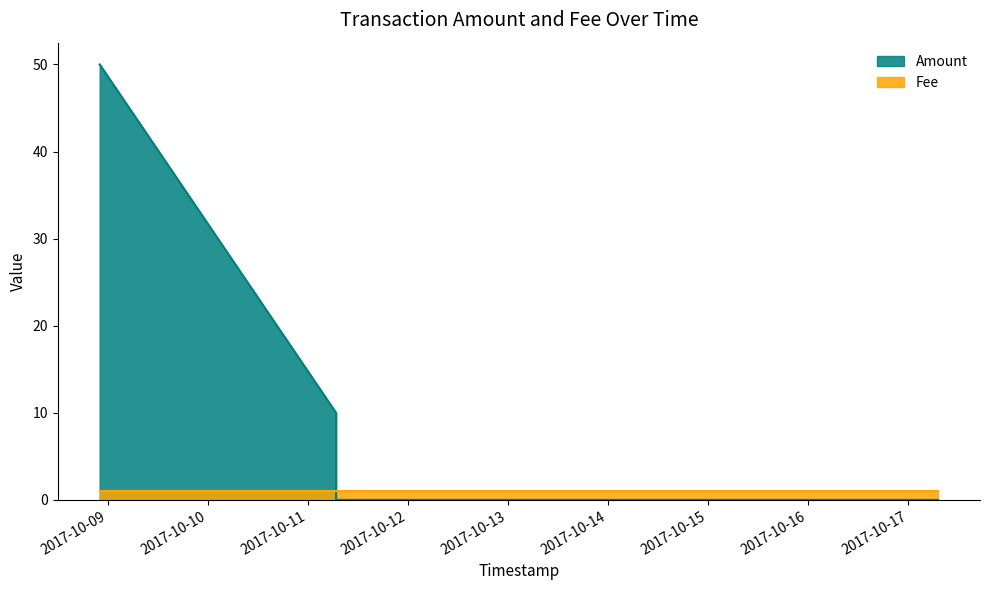

Which has a higher value, 2017-10-11 06:48:01 or 2017-10-17 07:09:29?

2017-10-11 06:48:01